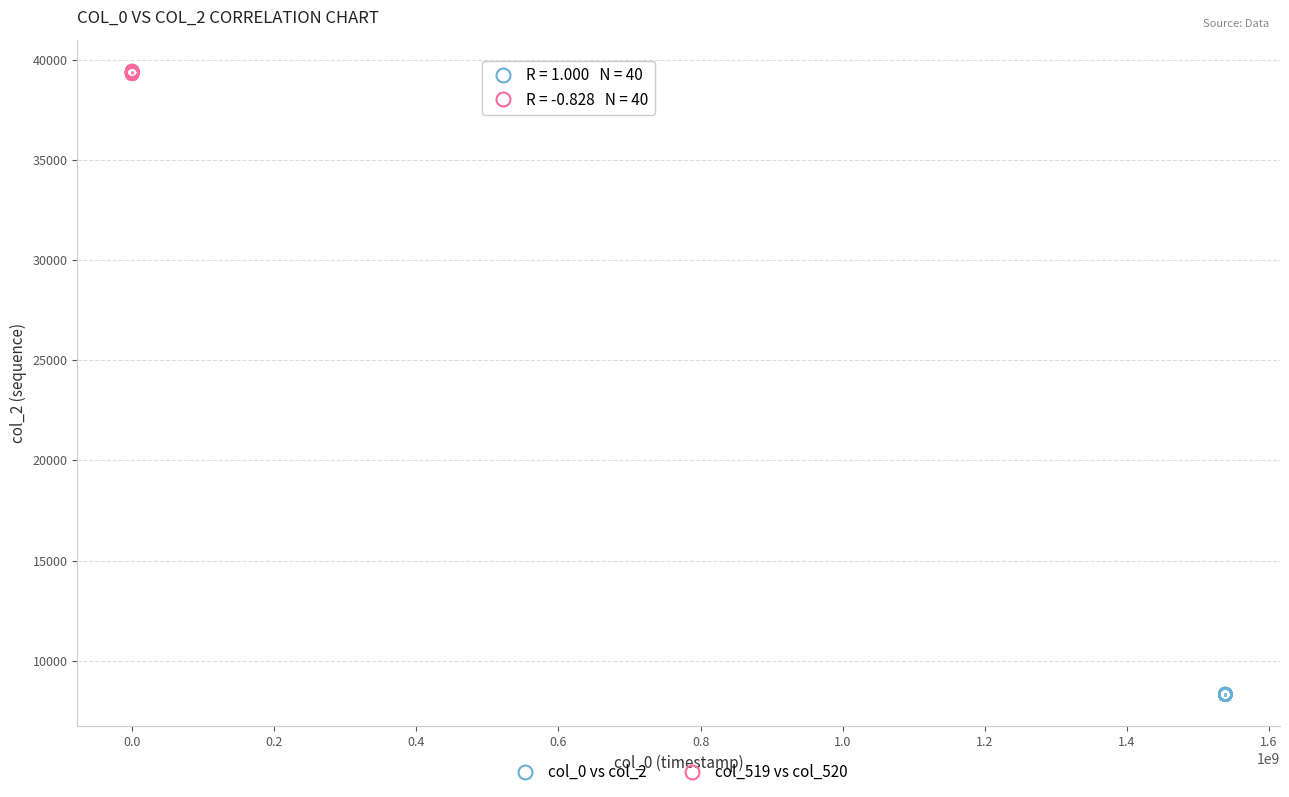

What are all the series names shown in the legend?

col_0 vs col_2, col_519 vs col_520